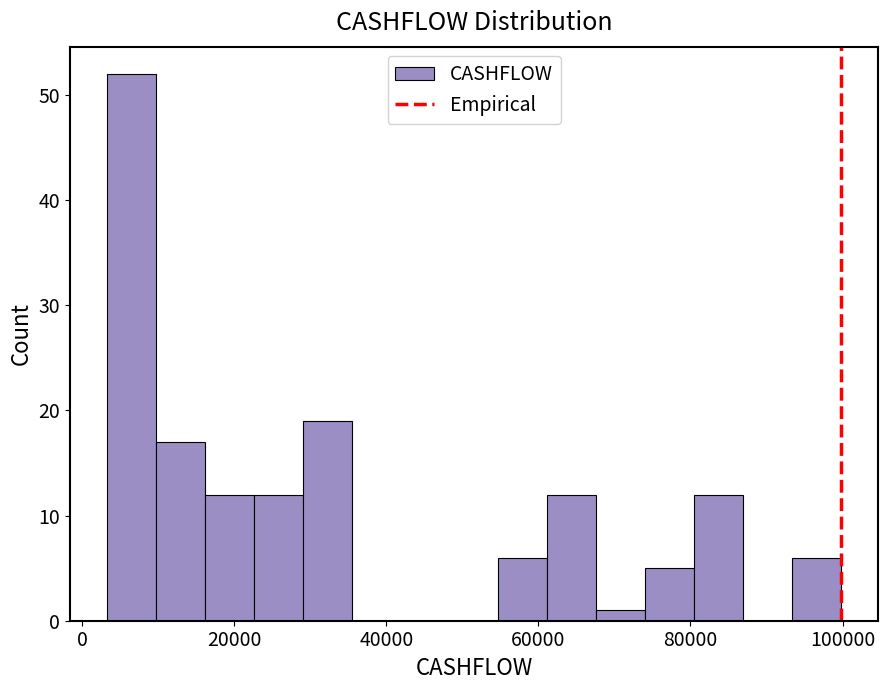

Around what value on the x-axis is the tallest bar? Give the approximate position of its centre, as read against the axis.

6000